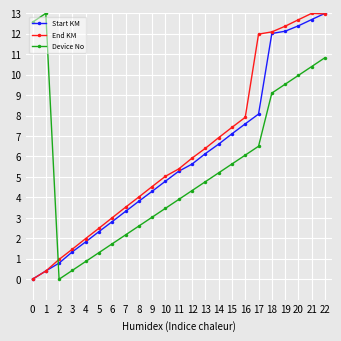

What are all the series names shown in the legend?

Start KM, End KM, Device No